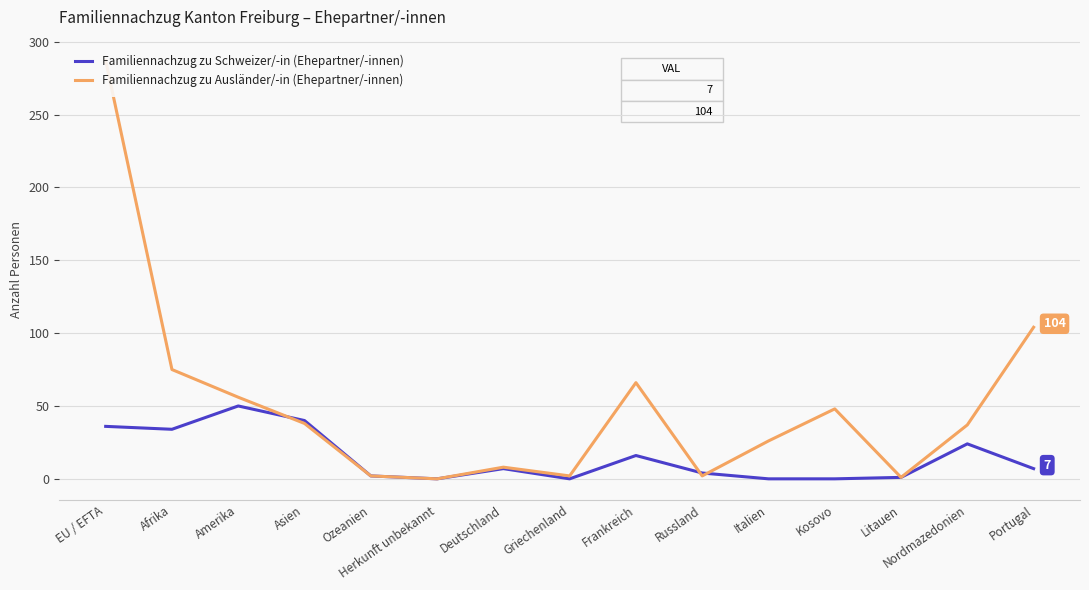

What is the sum of the Familiennachzug zu Schweizer/-in (Ehepartner/-innen) values at Afrika and Asien?

74